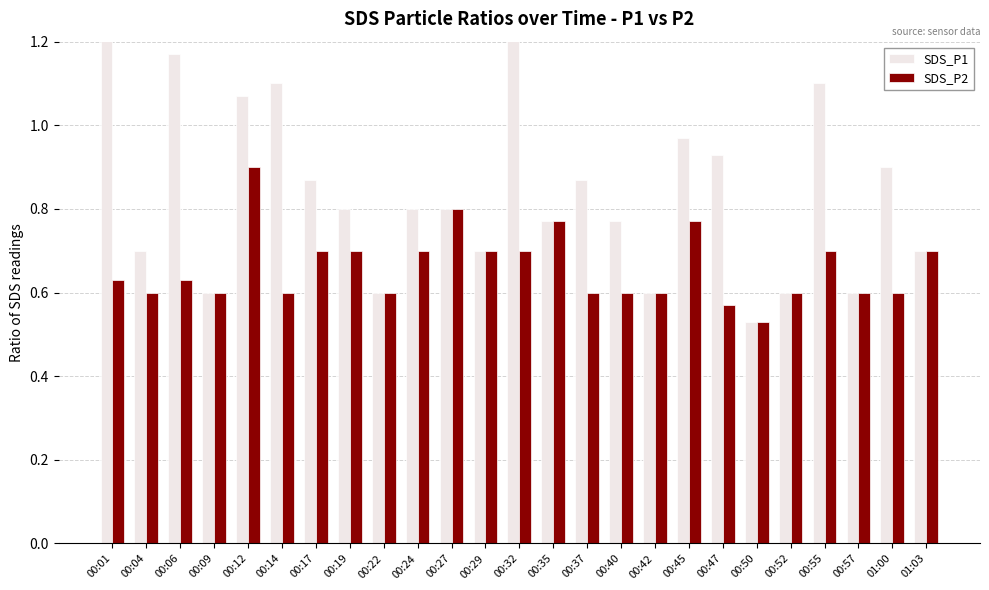

What is the difference between the highest and lowest values at 00:24?

0.1